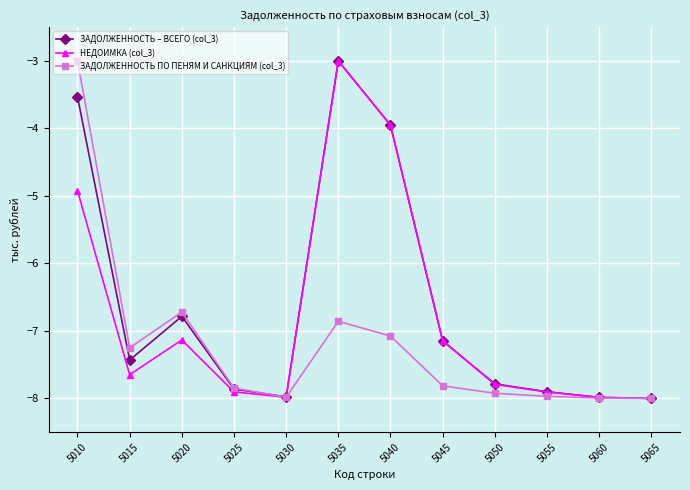

At how many categories does at least one series exceed -6?

3